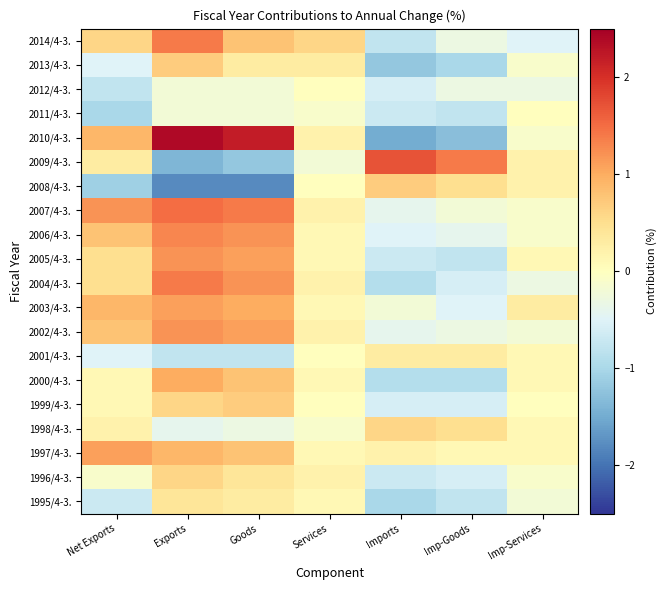

Which category has the lowest value across all series?

Exports